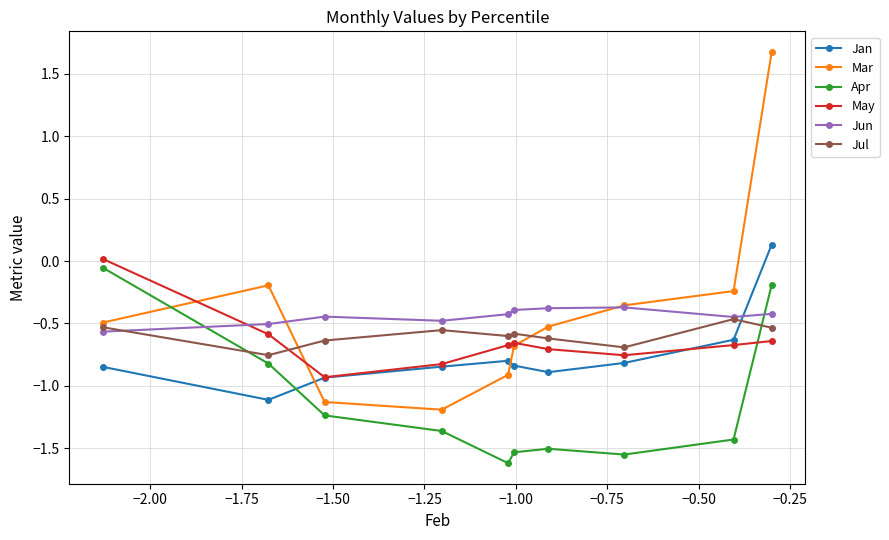

Does the chart display data point markers on the line(s)?

Yes